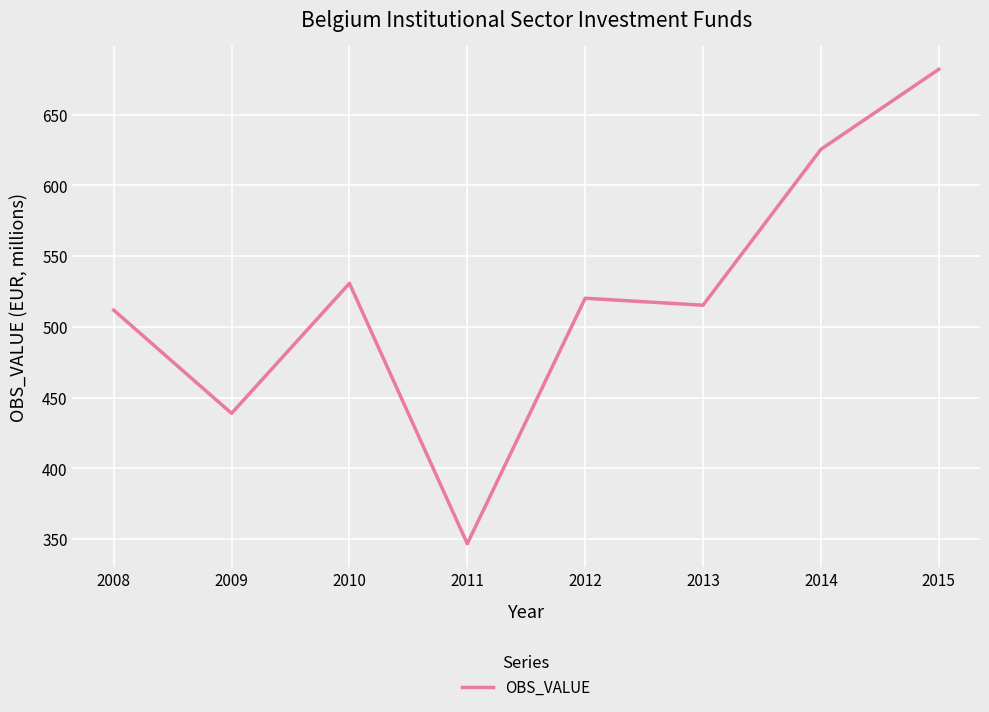

Where is the first local maximum?

2010